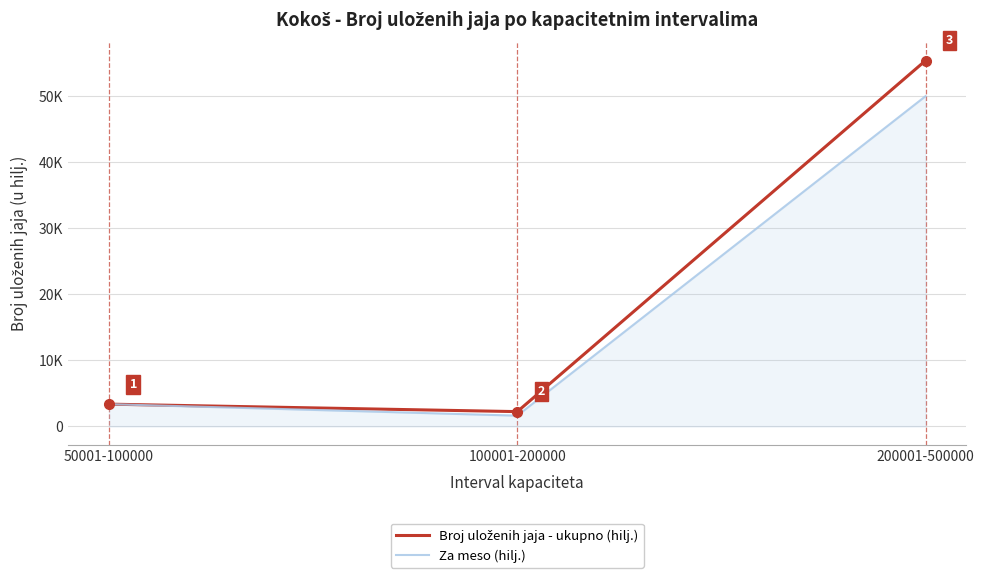

Does the chart have visible grid lines?

Yes